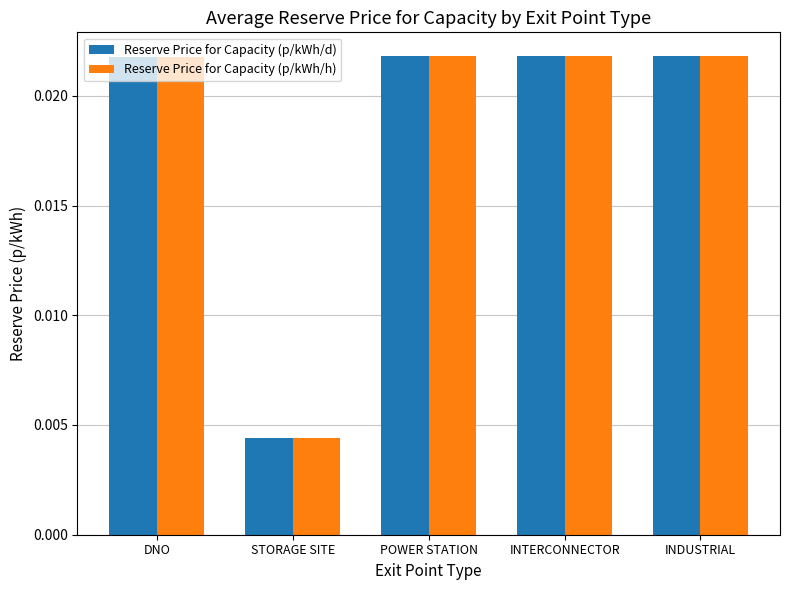

Is the value of Reserve Price for Capacity (p/kWh/h) at STORAGE SITE greater than the value of Reserve Price for Capacity (p/kWh/d) at INDUSTRIAL?

No